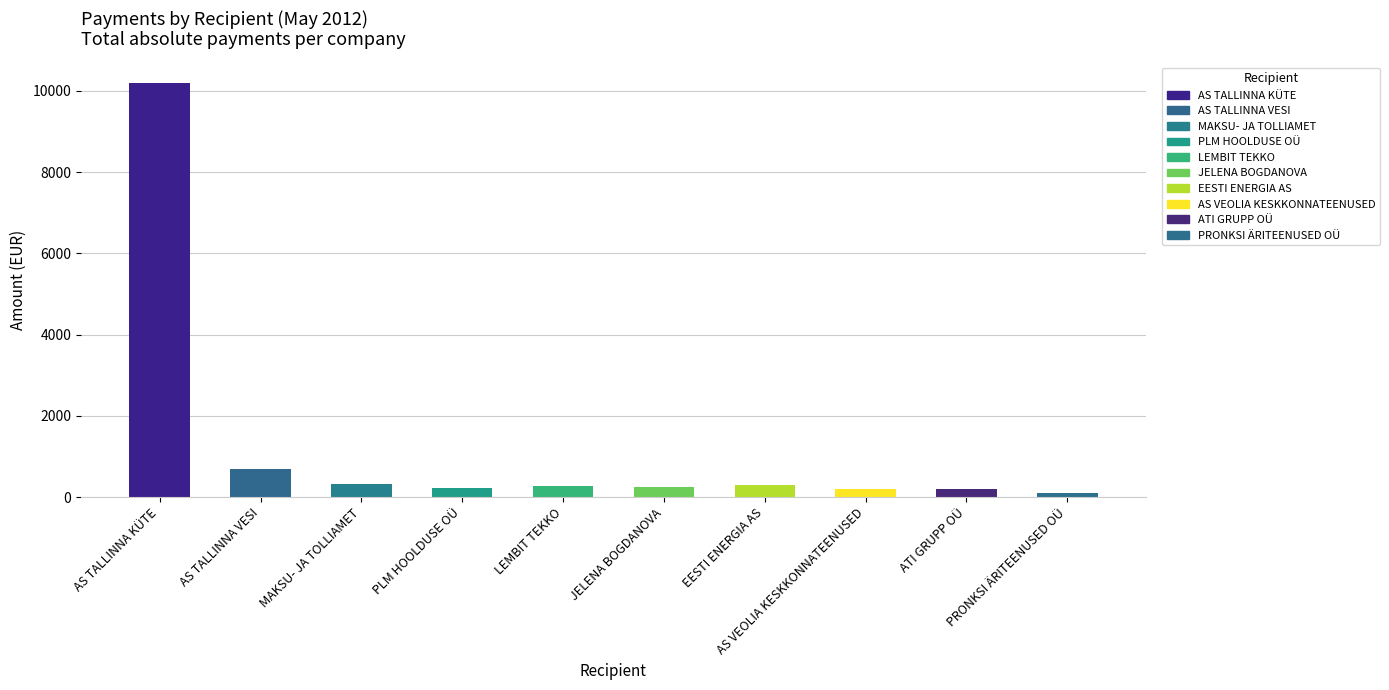

What is the smallest value displayed?

101.0